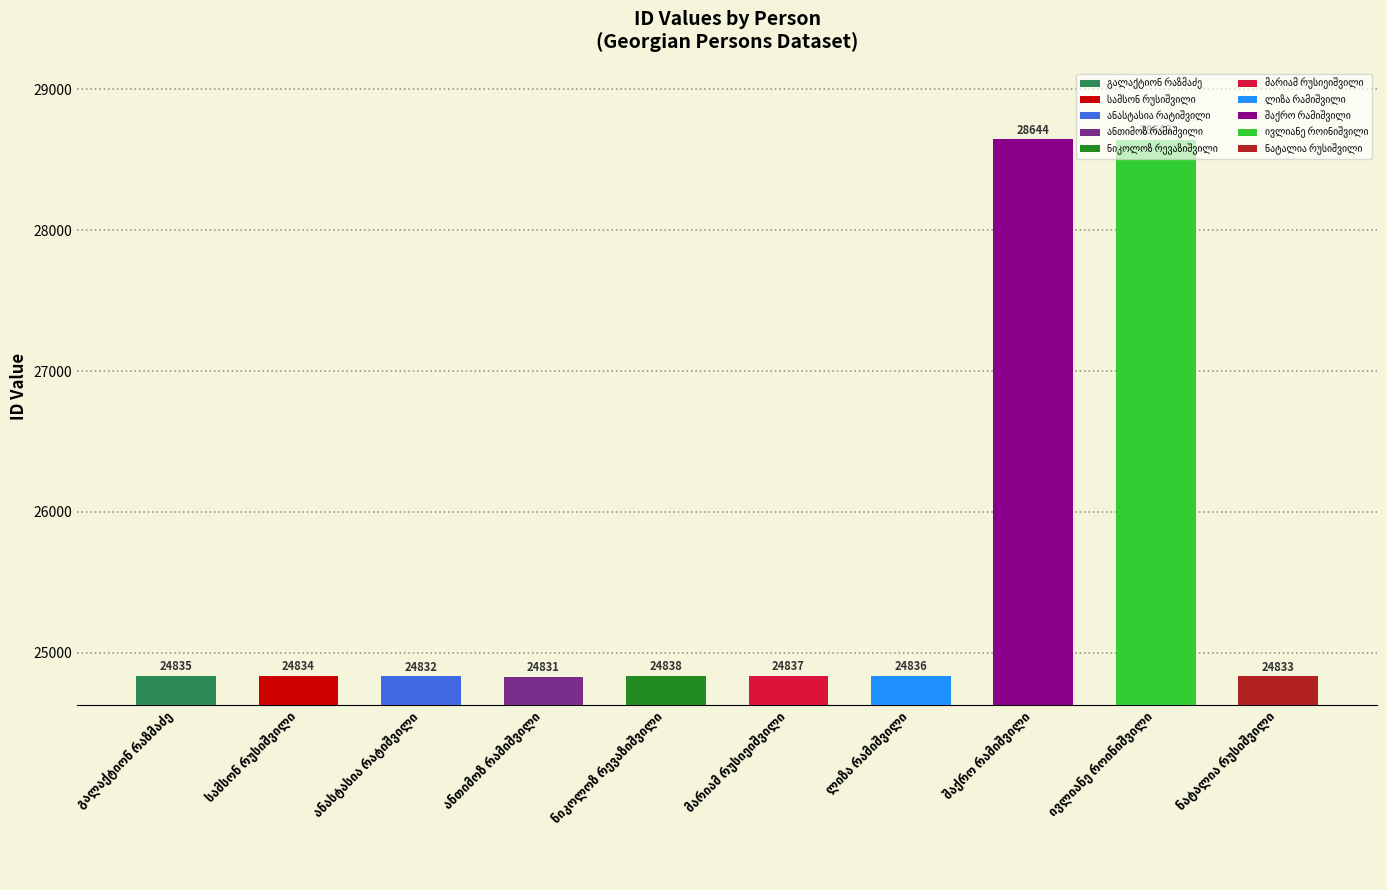

Reading left to right, what are all the values shown in this chart?

გალაქტიონ რაზმაძე=24835	სამსონ რუსიშვილი=24834	ანასტასია რატიშვილი=24832	ანთიმოზ რამიშვილი=24831	ნიკოლოზ რევაზიშვილი=24838	მარიამ რუსიეიშვილი=24837	ლიზა რამიშვილი=24836	შაქრო რამიშვილი=28644	ივლიანე როინიშვილი=28643	ნატალია რუსიშვილი=24833